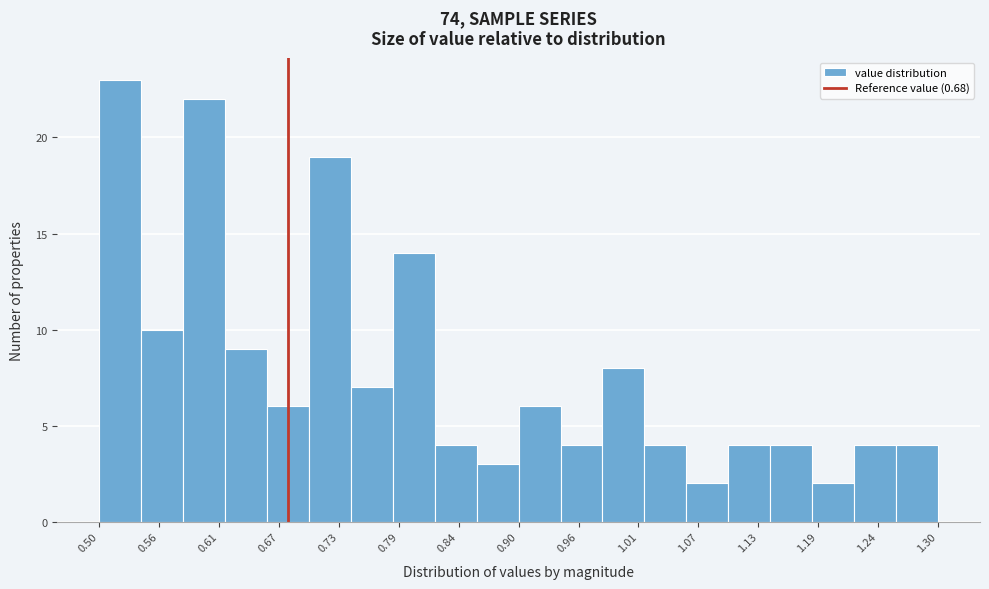

Over which range of the x-axis is the bar tallest?

0.50 to 0.54